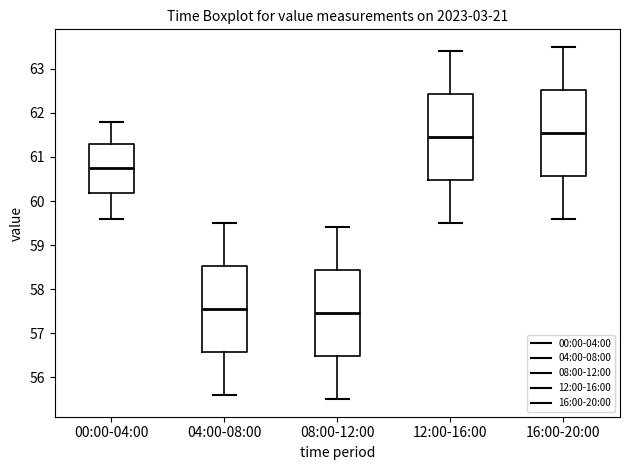

Where is the lower edge of the box for 12:00-16:00 on the y-axis? The values are not printed on the chart, so give them approximately, as read against the axis.

60.5